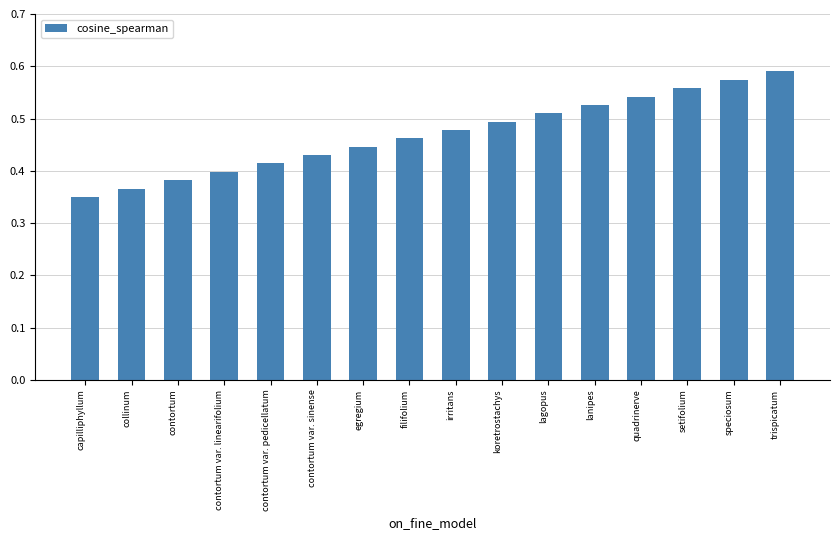

At which category does the chart reach its minimum across all series?

capilliphyllum